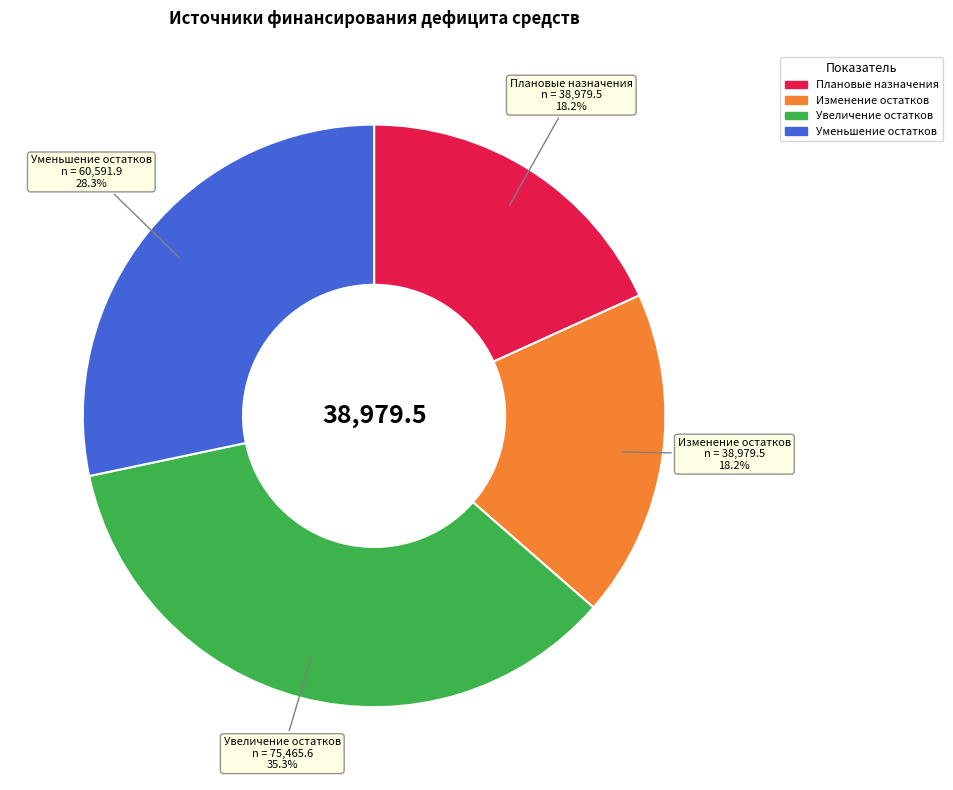

How much of the chart is everything except Плановые назначения?

81.8%